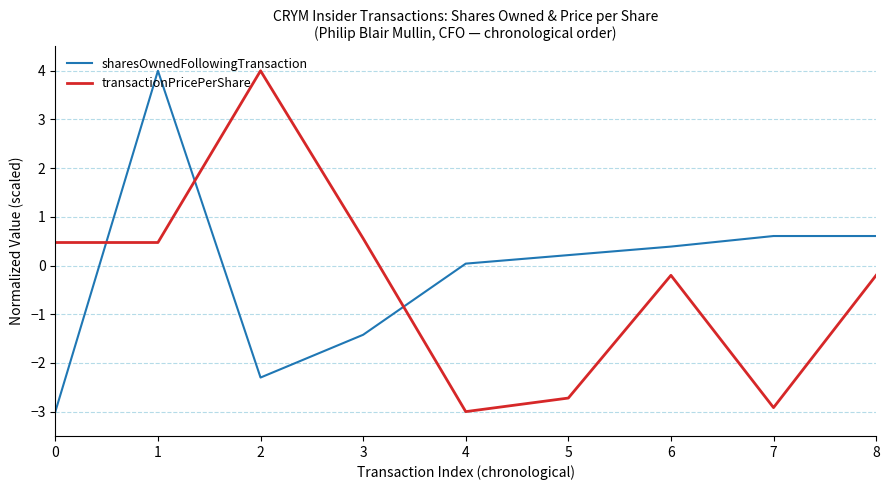

Rank the series at 1 from lowest to highest value.

transactionPricePerShare, sharesOwnedFollowingTransaction